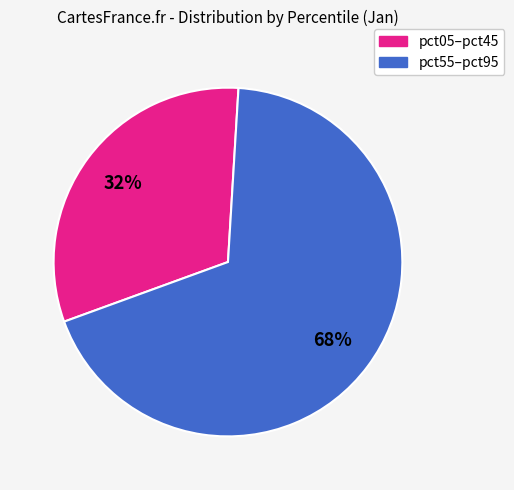

To the nearest percent, what is the average slice percentage?

50%